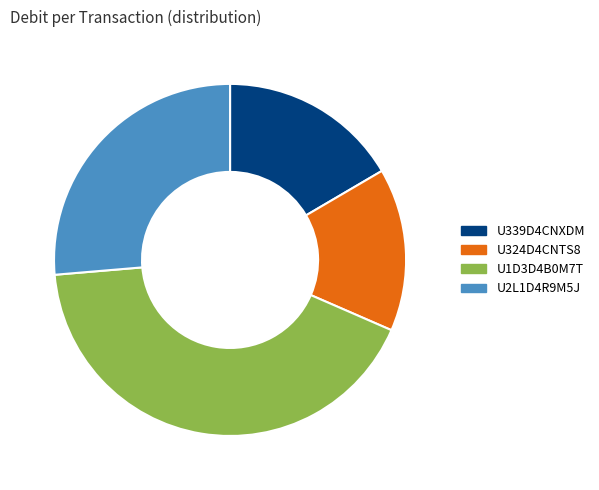

Which category has the smallest portion of the pie?

U324D4CNTS8